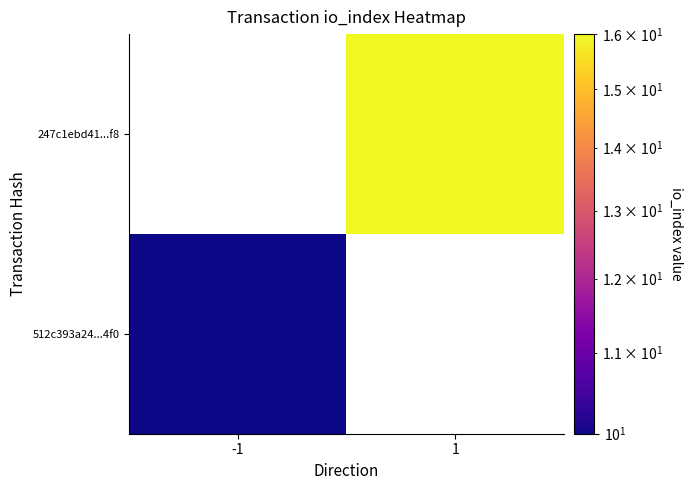

What is the minimum value shown in the chart?

10.0